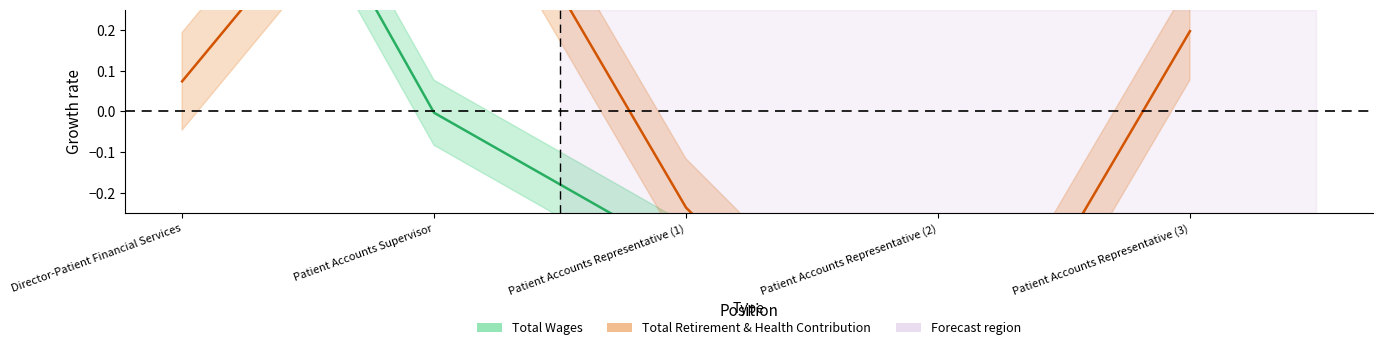

How many times do total_wages and total_retirement cross each other?

3